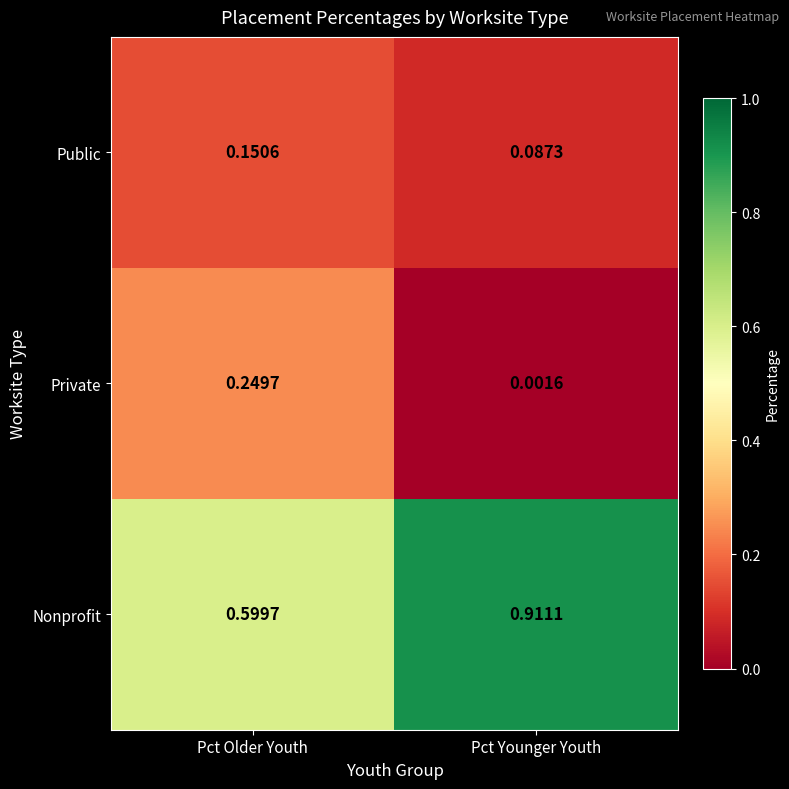

What is the total value across all series at Pct Older Youth?

1.0